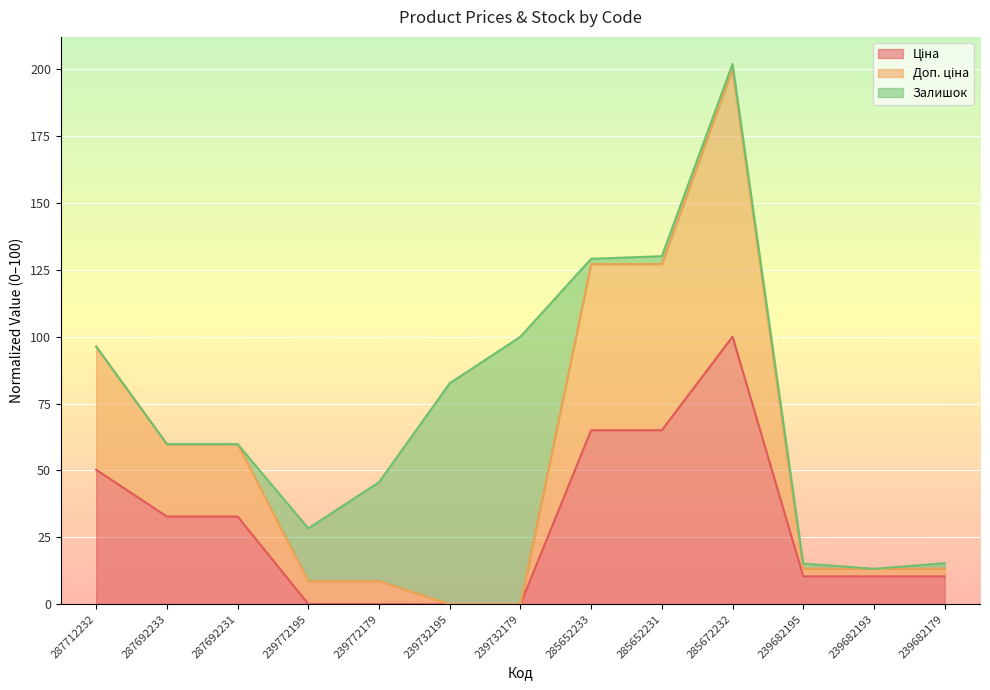

At which category is the sum across all series the highest?

285672232